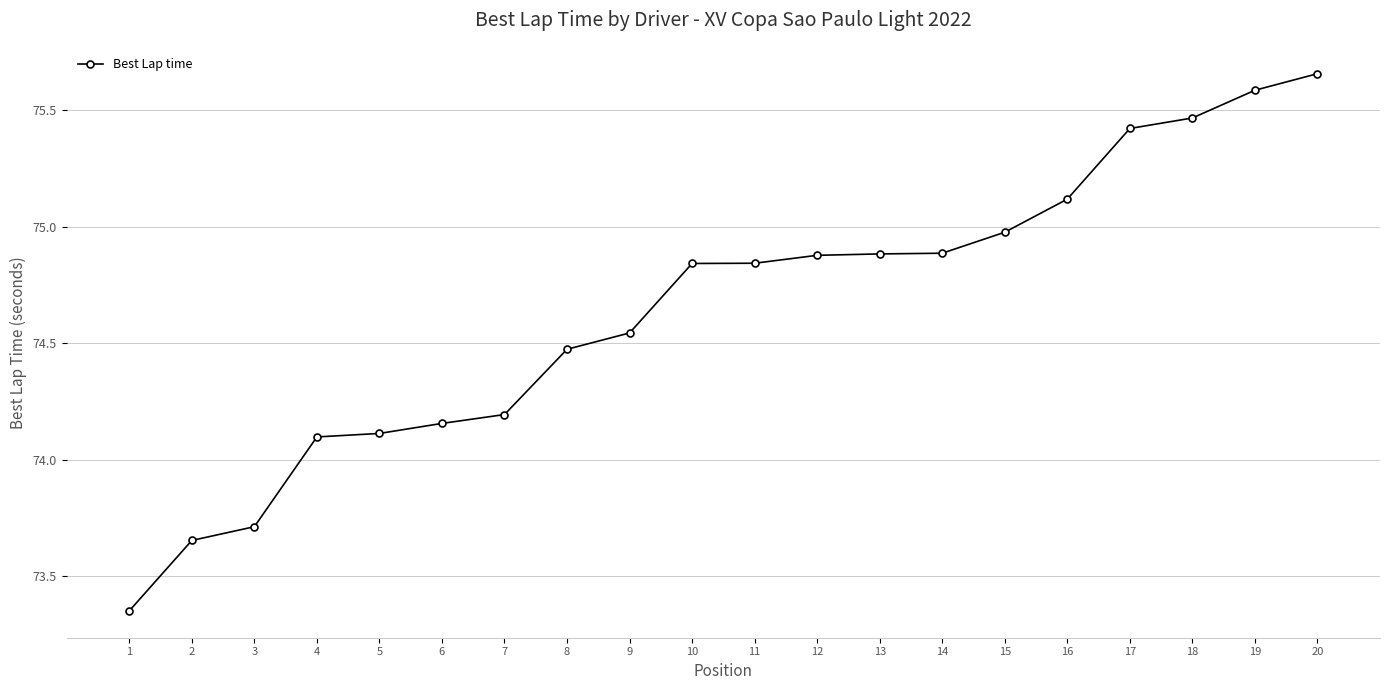

Which category has the highest value across all series?

20